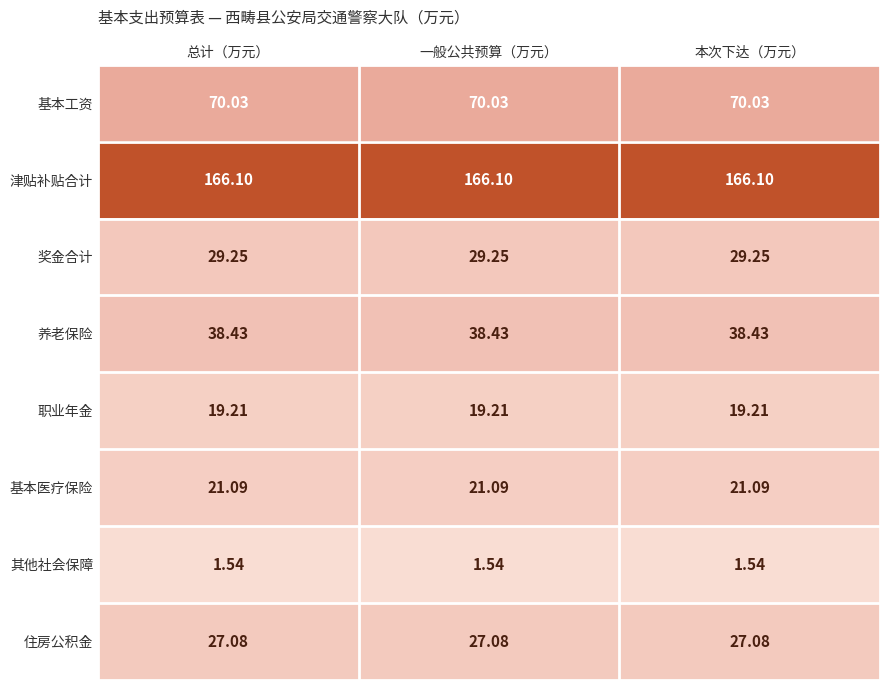

At 一般公共预算（万元）, list the series in order from smallest to largest.

其他社会保障, 职业年金, 基本医疗保险, 住房公积金, 奖金合计, 养老保险, 基本工资, 津贴补贴合计